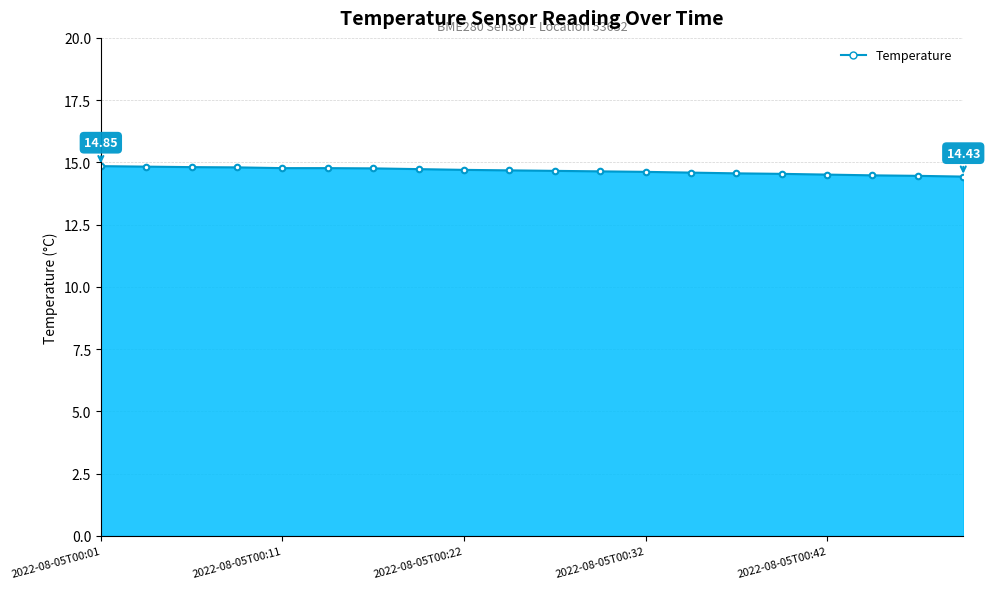

What is the difference between the maximum and minimum values?

0.4